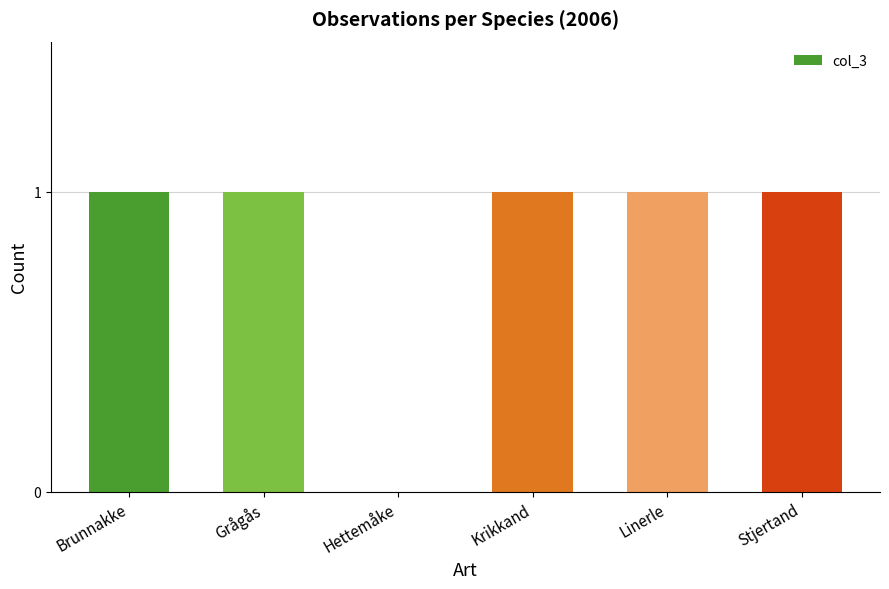

The chart shows a value of 2 at Grågås. True or false?

False